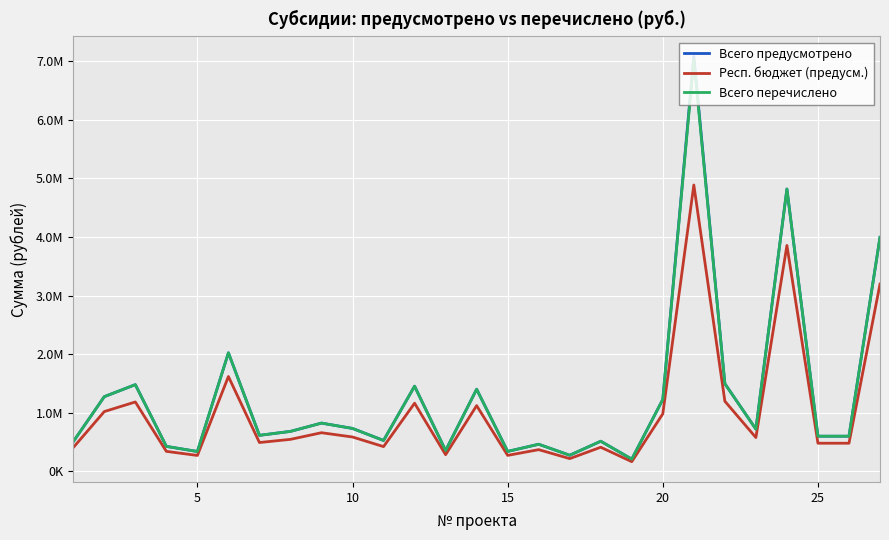

Which series has the largest total across all categories?

Всего предусмотрено